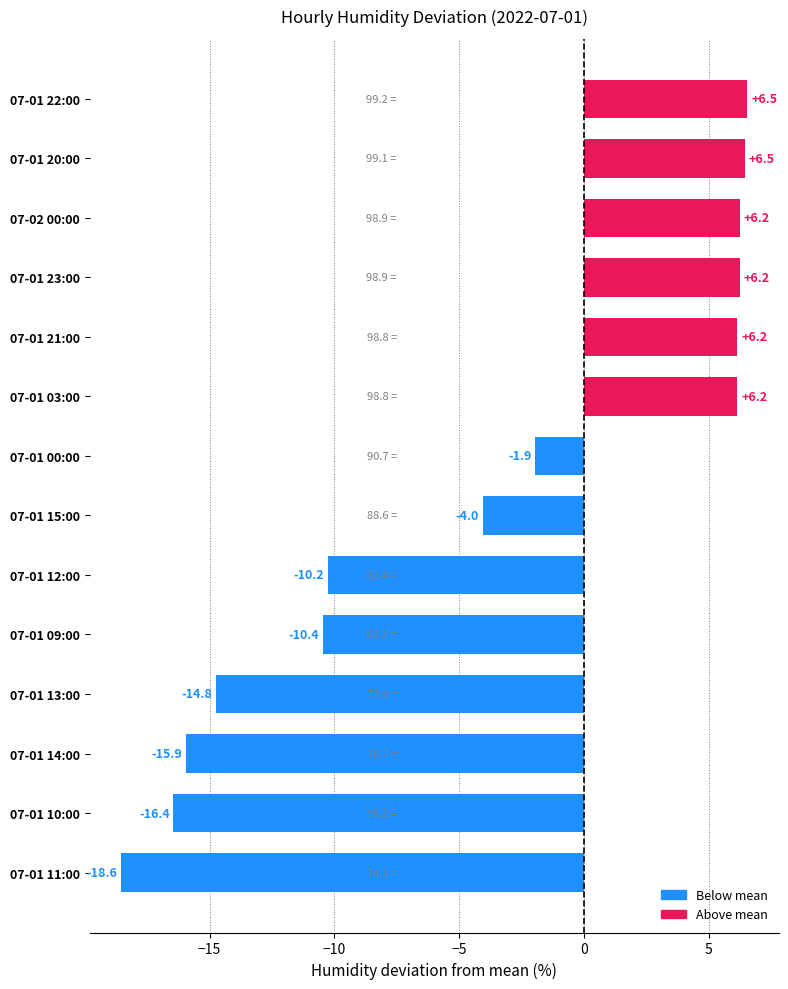

Which has a higher value, 07-01 21:00 or 07-01 22:00?

07-01 22:00